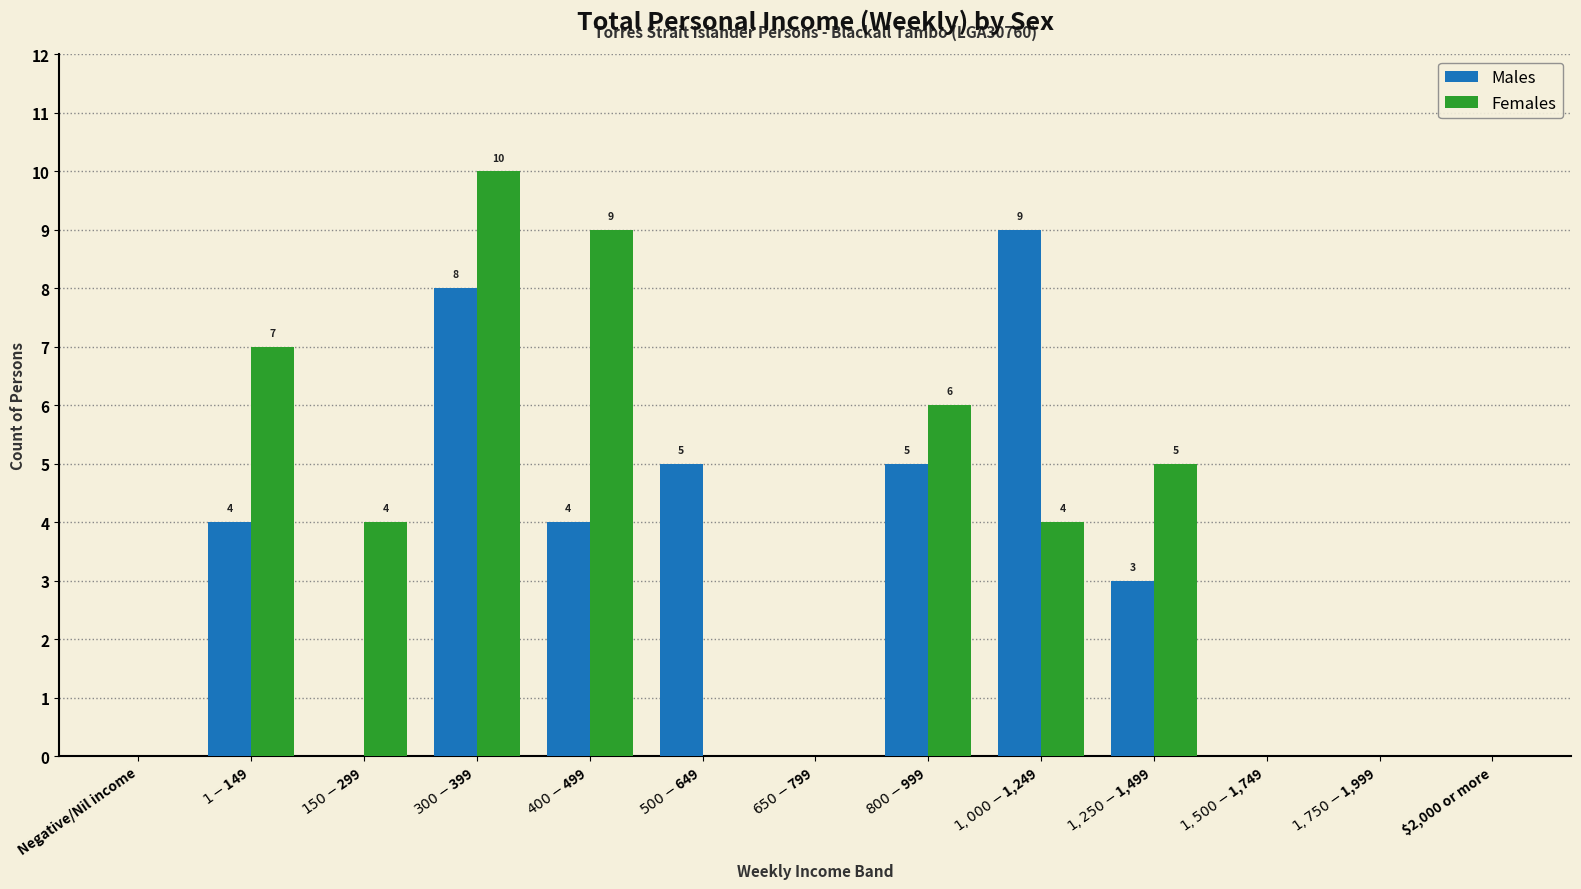

At which label does Males first exceed 3?

$1-$149